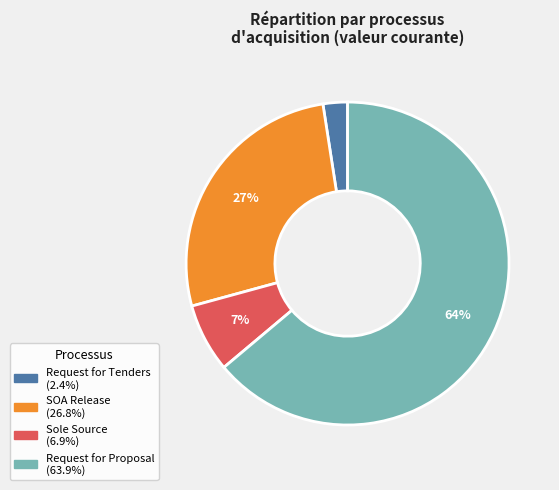

Is Request for Tenders the majority of the pie?

No